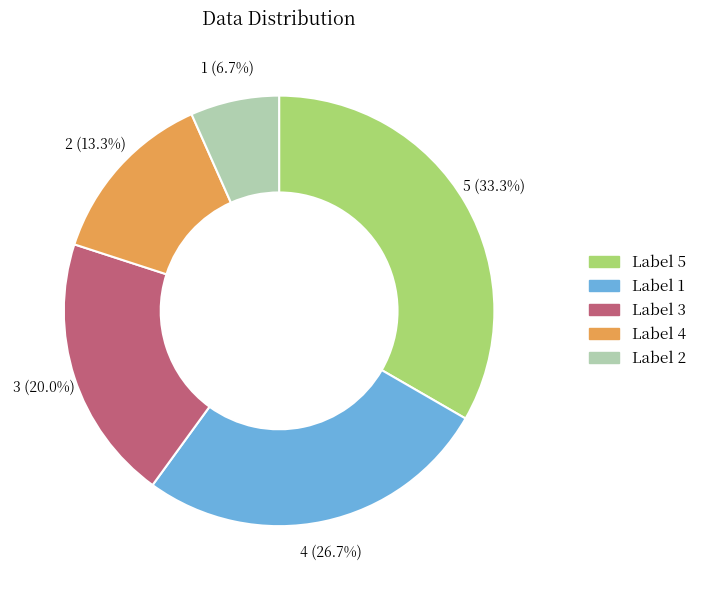

Is it true that 1 is 34% of the pie?

False